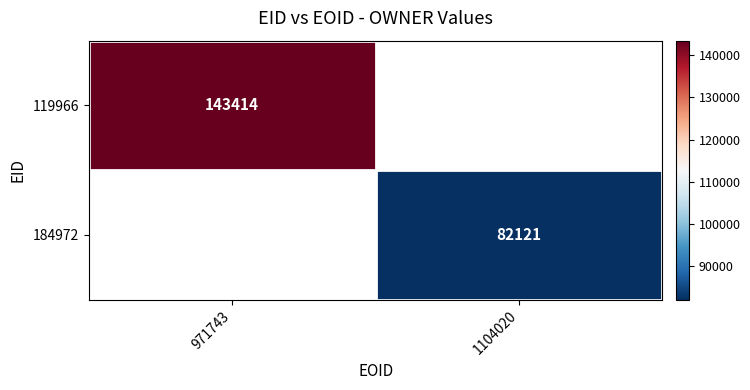

The 119966 series shows 143414 at 971743. True or false?

True